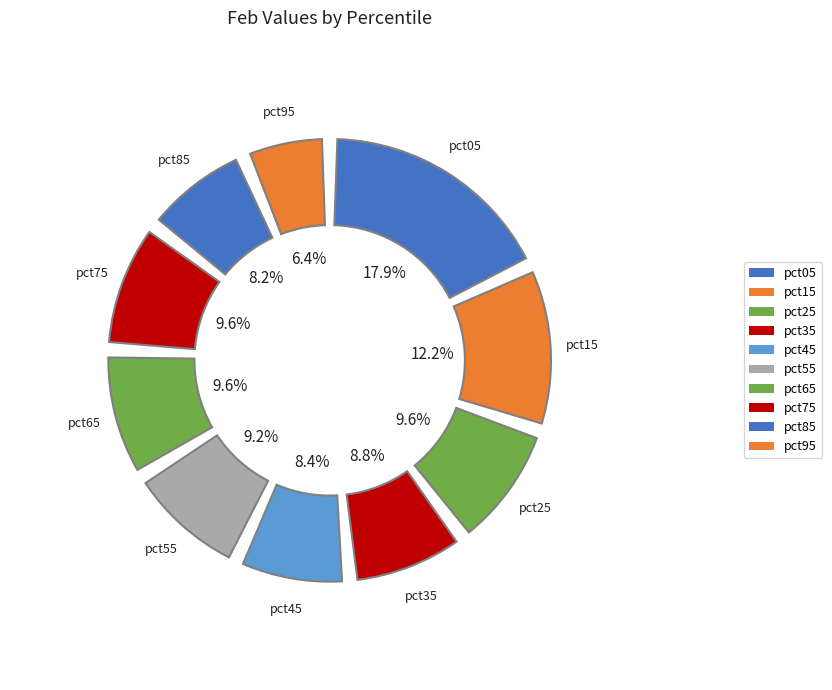

How many slices are in this pie chart?

10